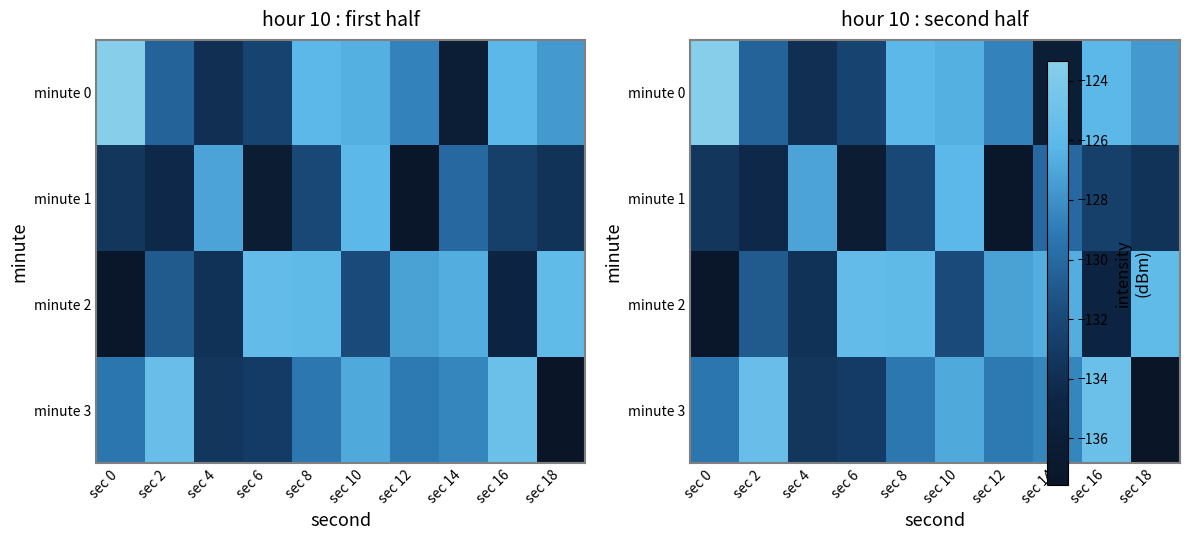

How many data points in minute 2 are above -127?

4